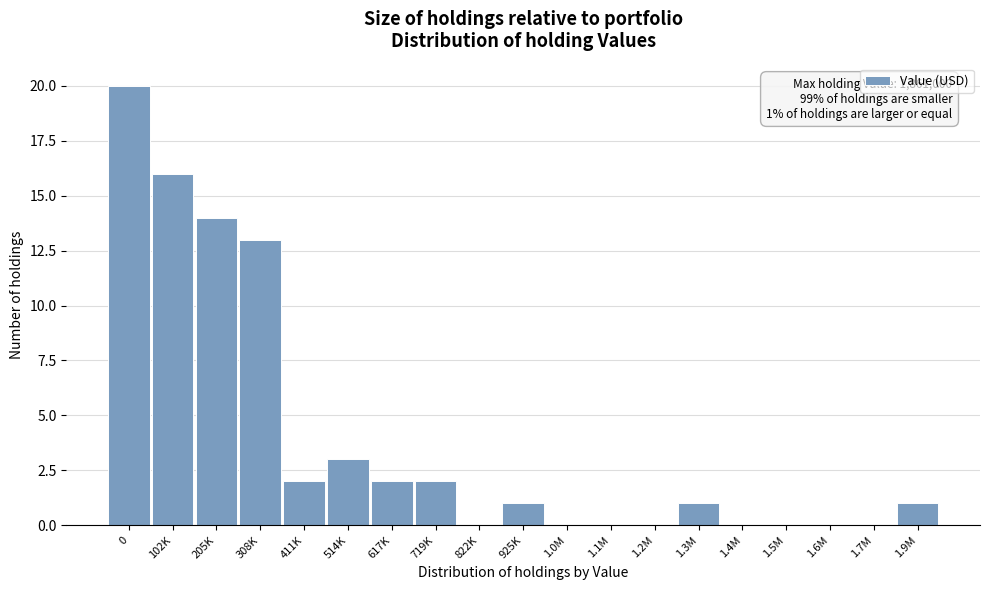

Reading right to left, extract all data points from this chart.

1.9M=1	1.7M=0	1.6M=0	1.5M=0	1.4M=0	1.3M=1	1.2M=0	1.1M=0	1.0M=0	925K=1	822K=0	719K=2	617K=2	514K=3	411K=2	308K=13	205K=14	102K=16	0=20